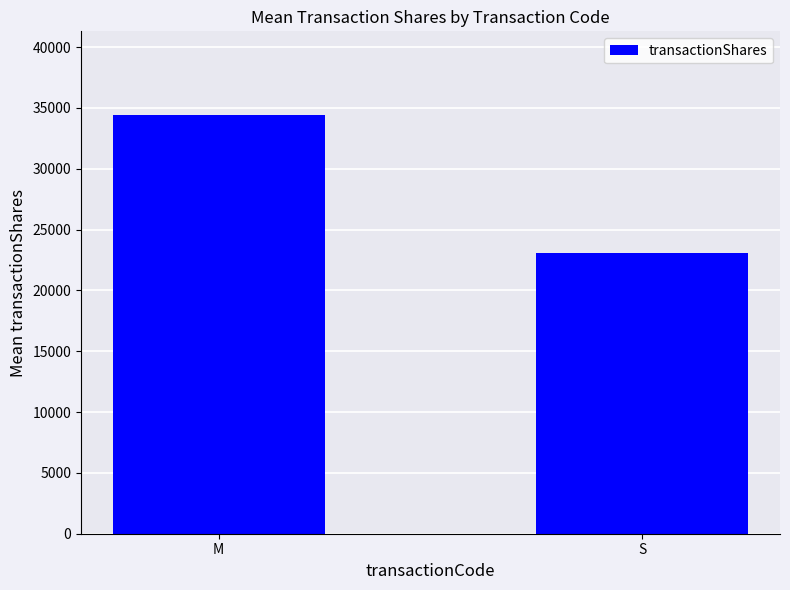

True or false: the data shows 14649.7 at S.

False